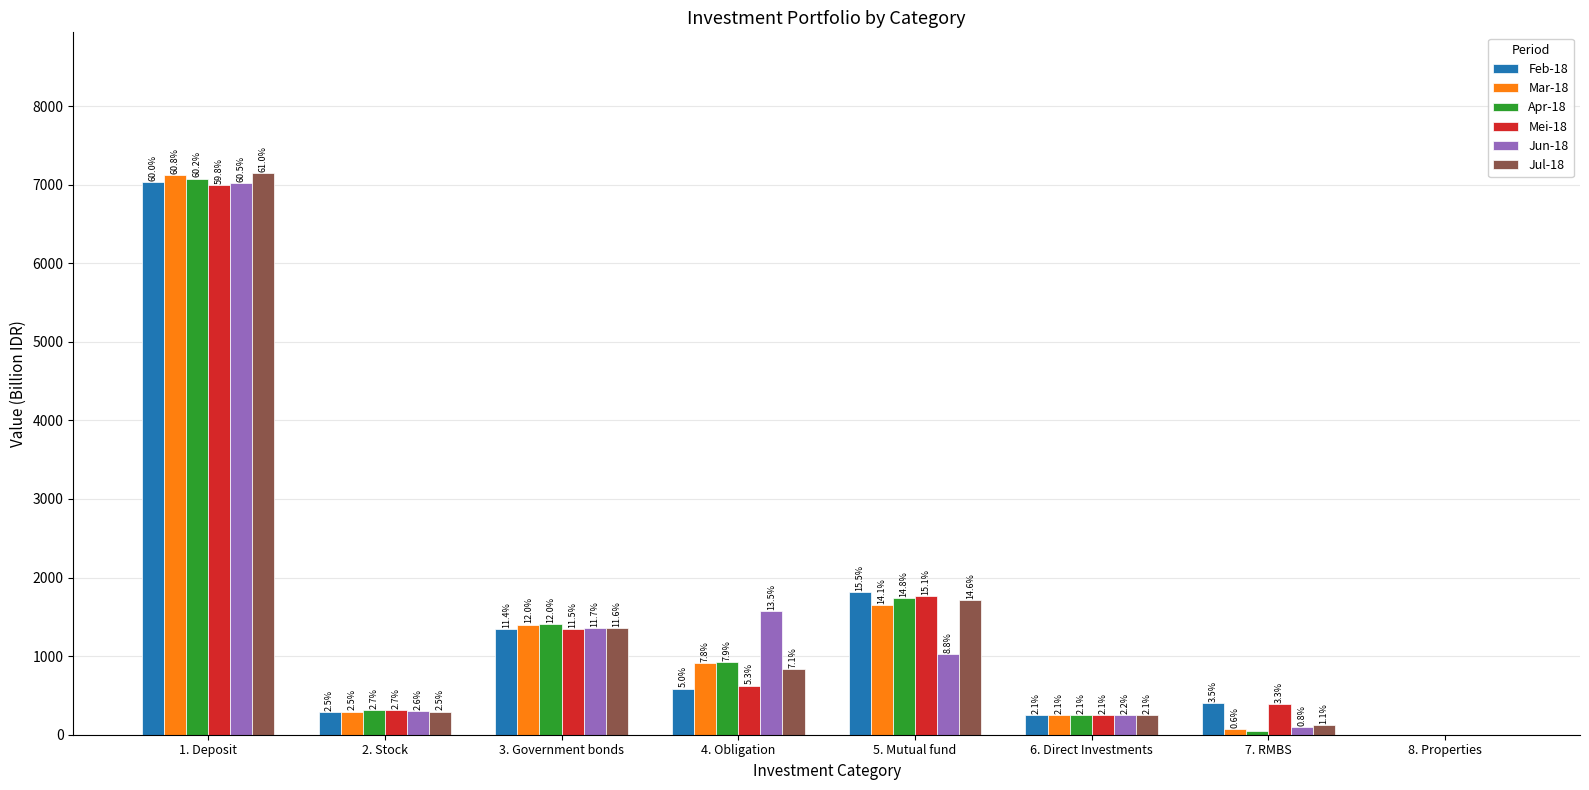

What is the greatest value displayed?

7150.5